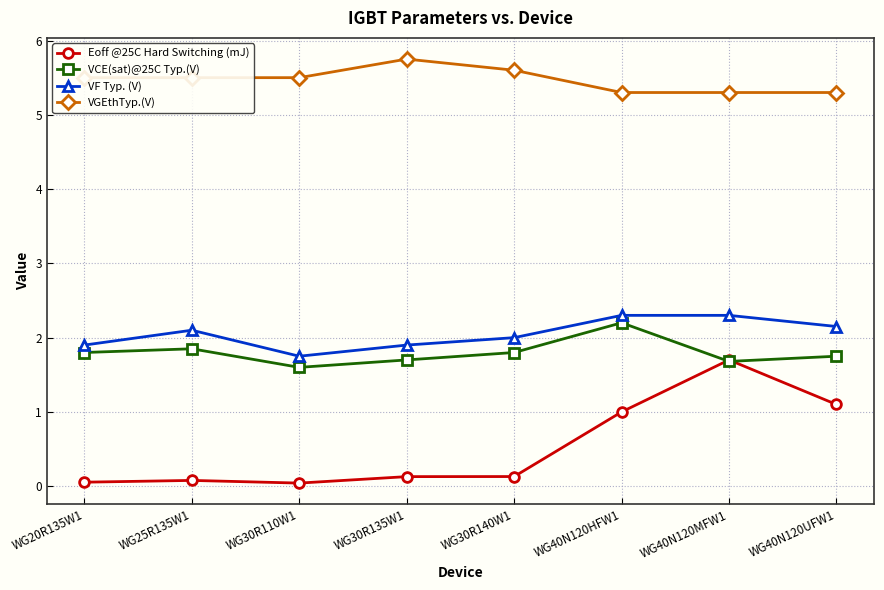

Which series has the largest range (max minus min)?

Eoff @25C Hard Switching (mJ)